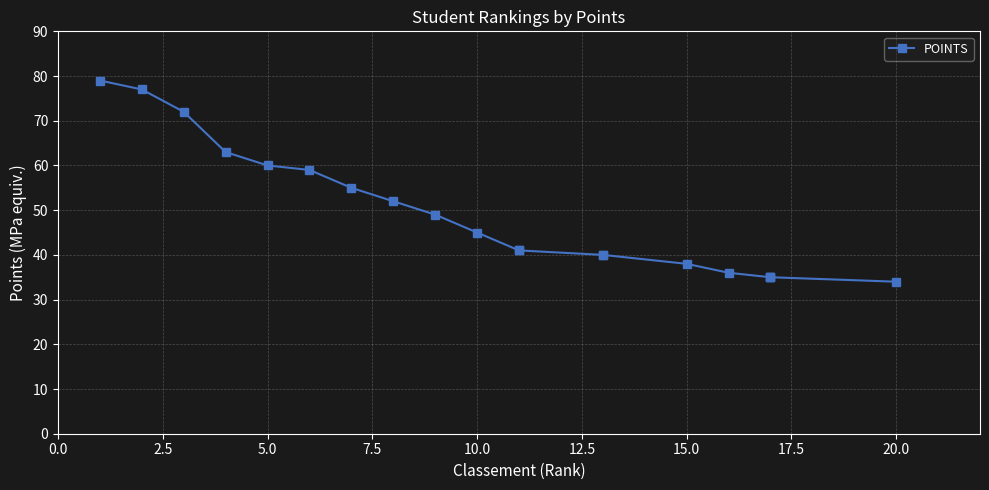

True or false: the data has more than 2 interior local peaks.

False